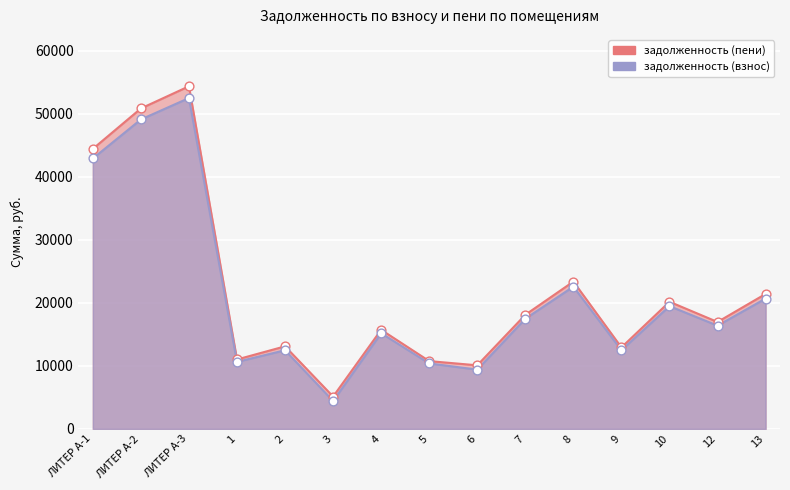

Which series contains the highest Y value?

задолженность (пени)